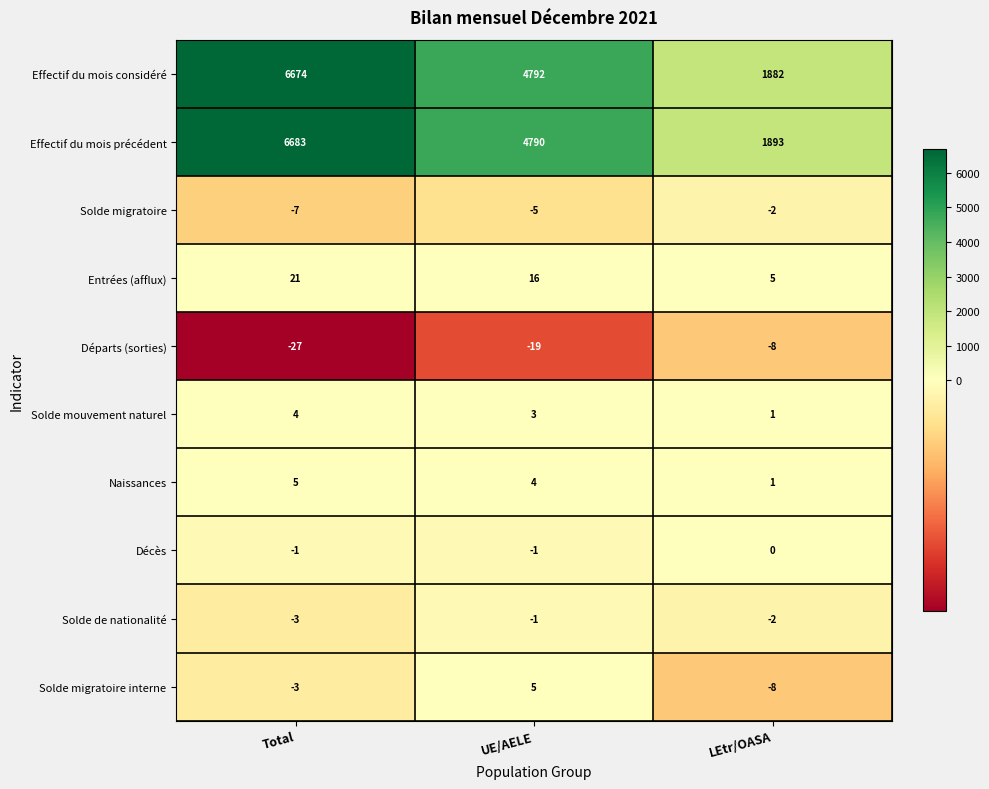

Count the Solde de nationalité values in the range -3 to -1.

3